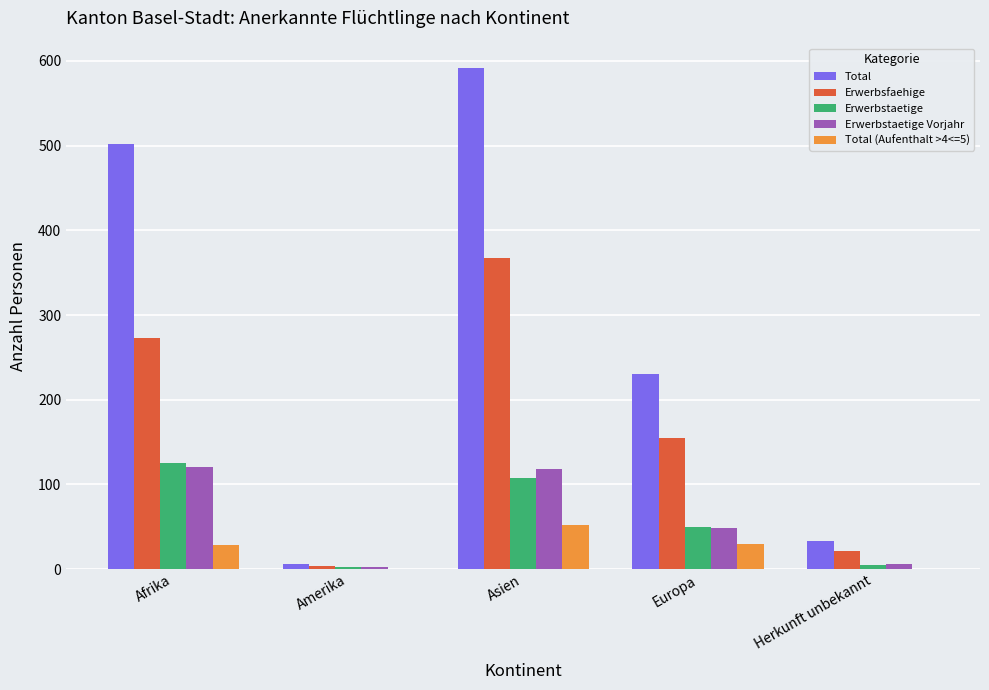

Which series has the largest total across all categories?

Total